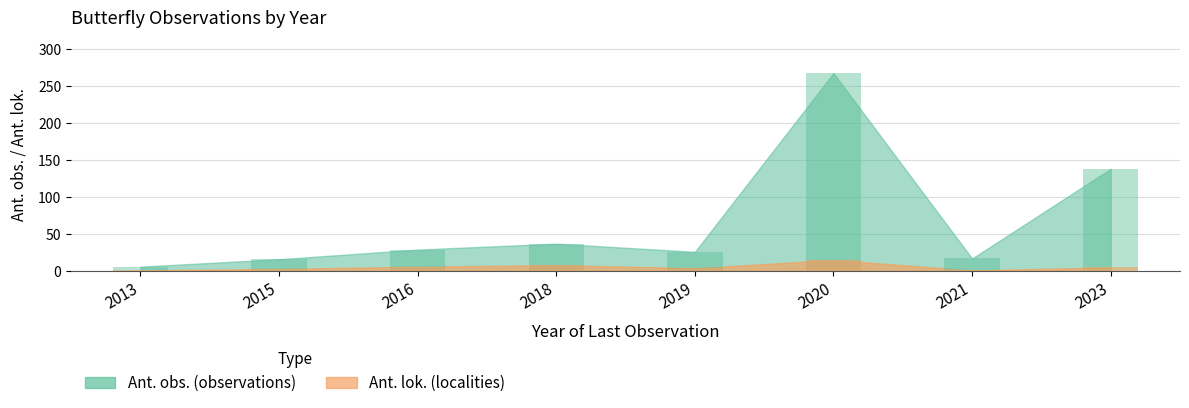

How many bars are there in total?

16